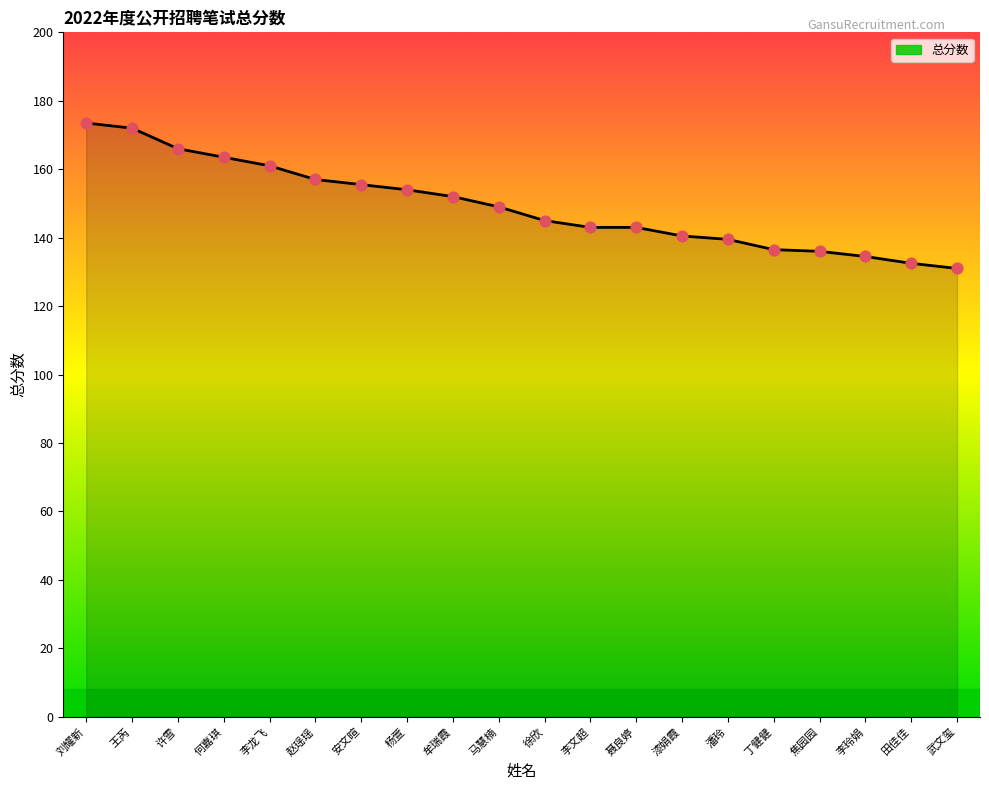

What is the ratio of the value at 聂良婷 to the value at 王芮?

0.8